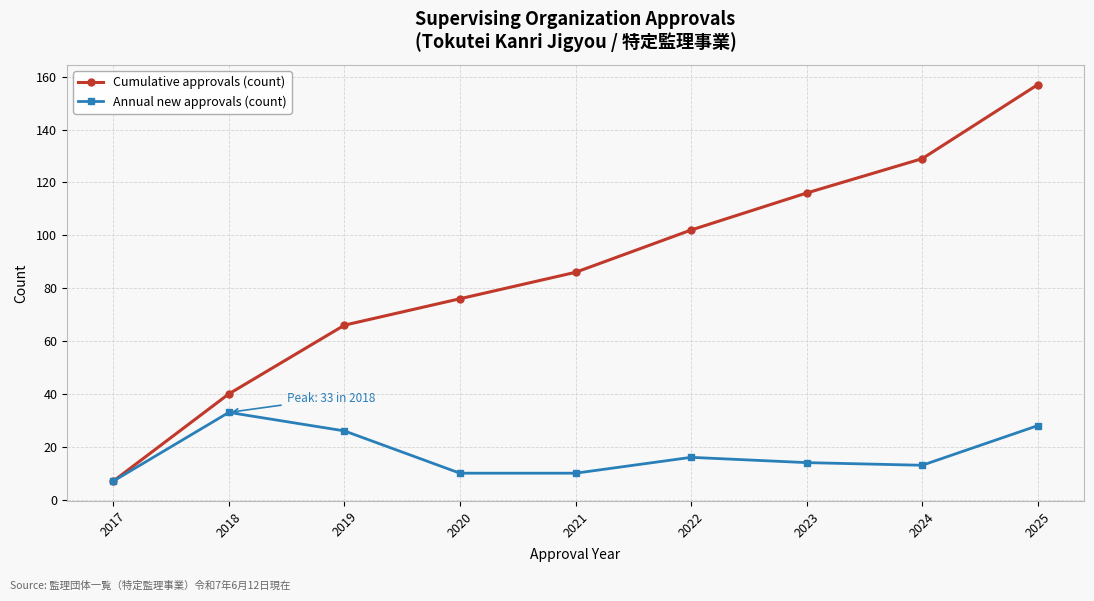

What is the total value across all series at 2019?

92